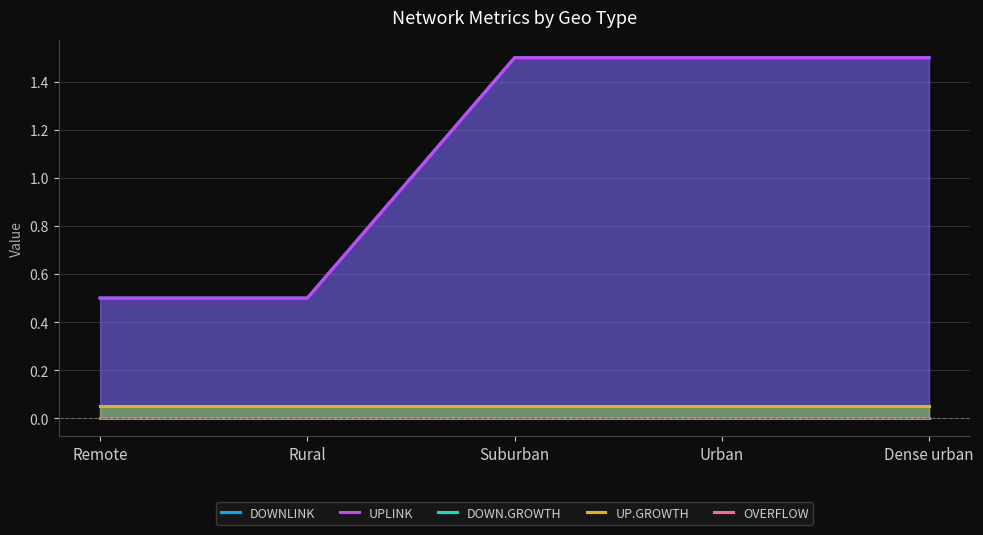

What is the total value across all series at Dense urban?

3.1